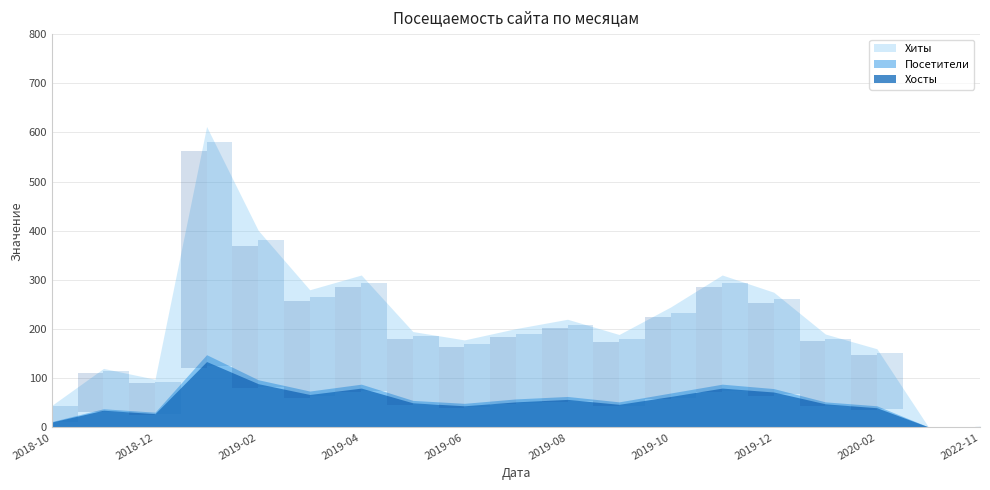

The value of Хосты at 2020-02 is 69. True or false?

False